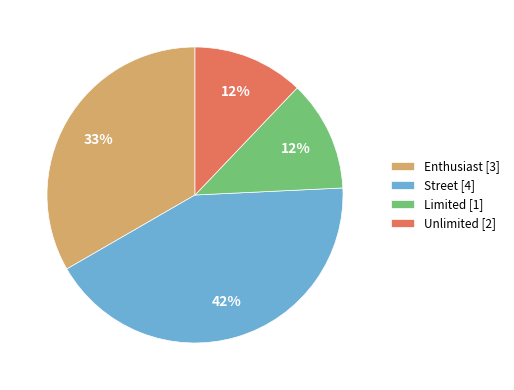

To the nearest percent, what is the average slice percentage?

25%